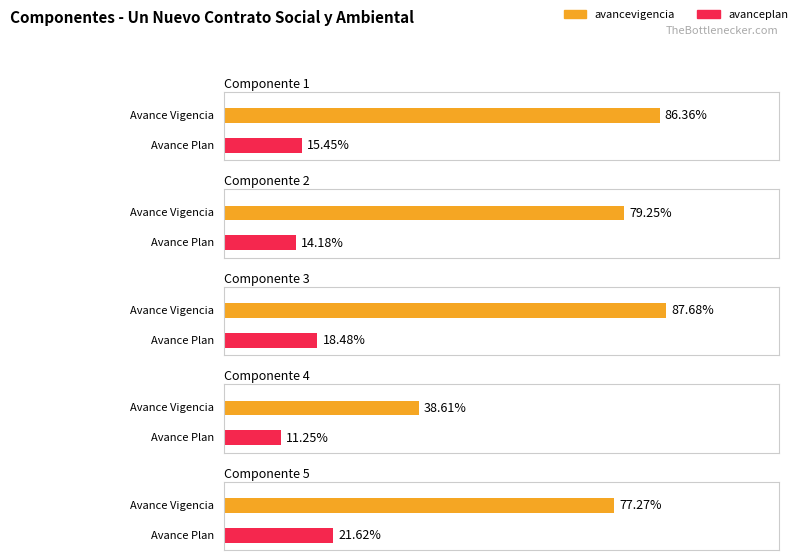

Is it true that avanceplan equals 15.5 at 1?

True